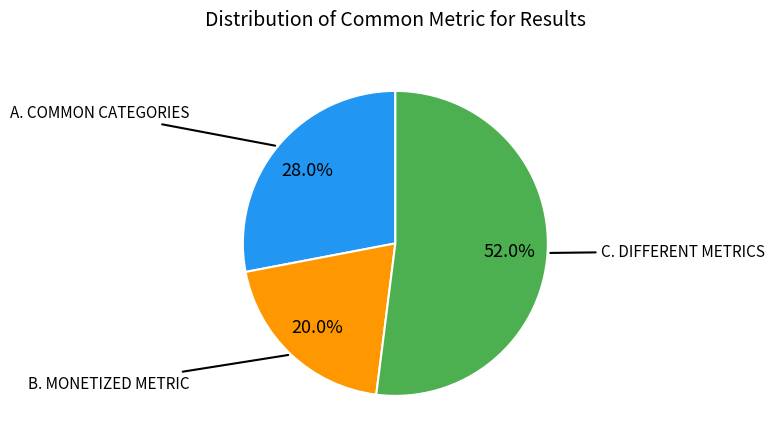

Is there any slice that represents more than half of the pie?

Yes